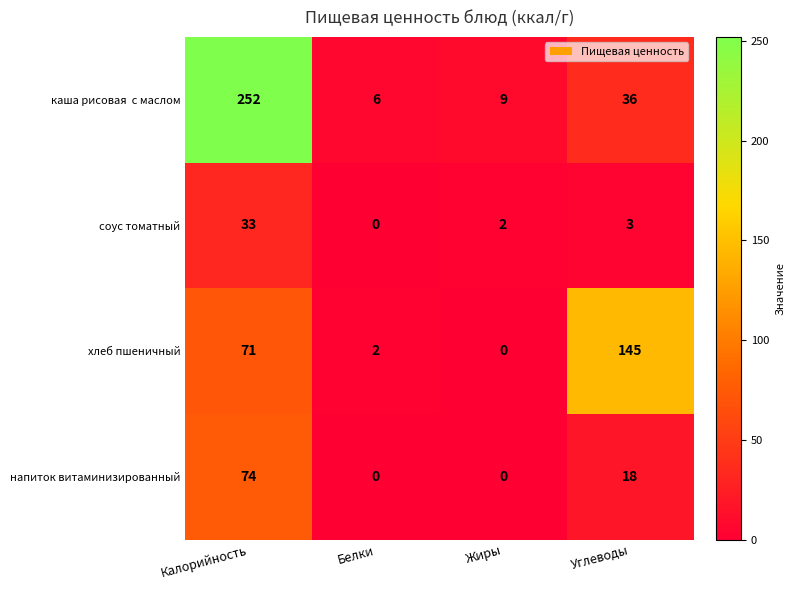

What is the difference between the maximum and minimum values in the соус томатный series?

33